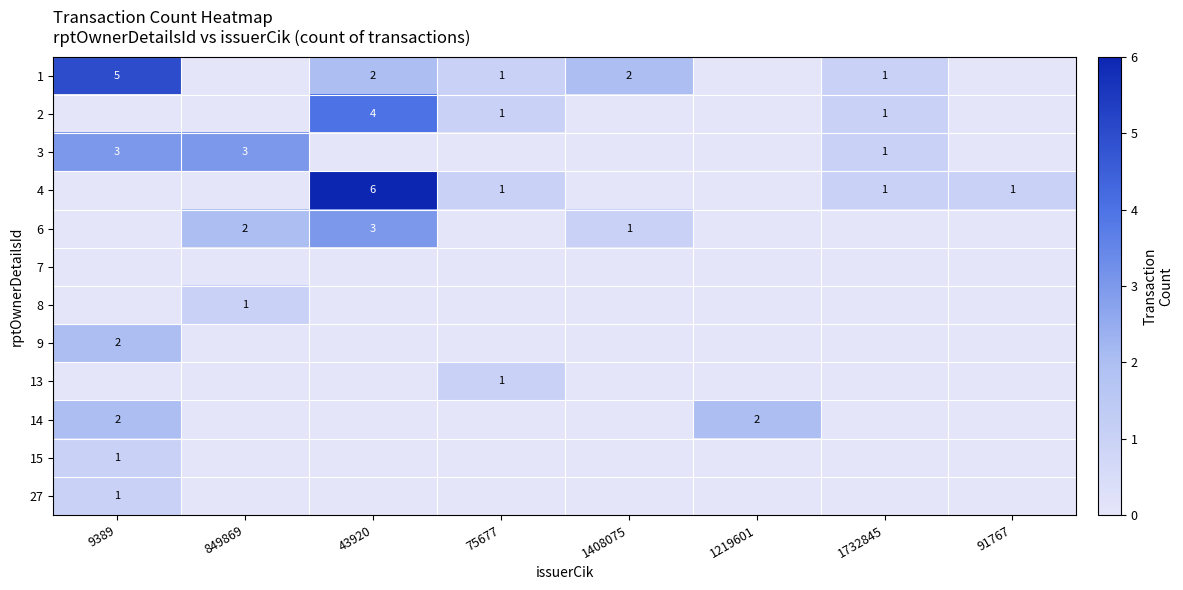

The value of 6 at 849869 is 3. True or false?

False